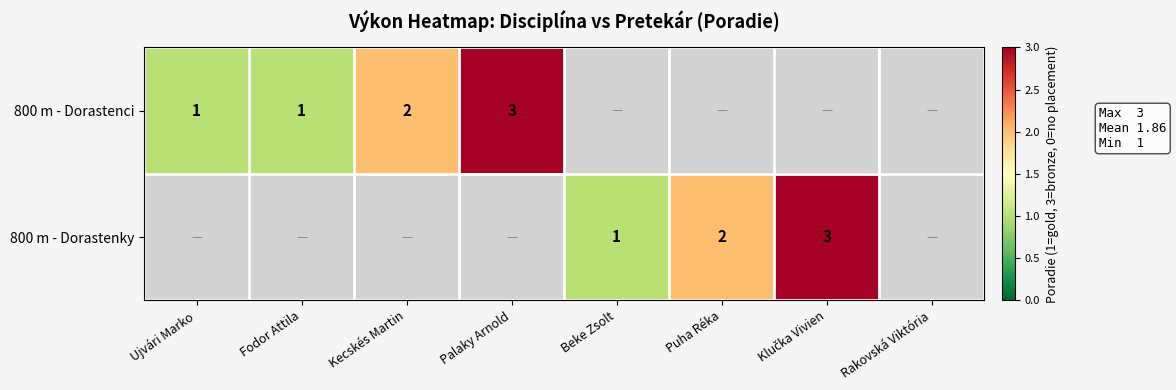

Count the number of data series in this chart.

2